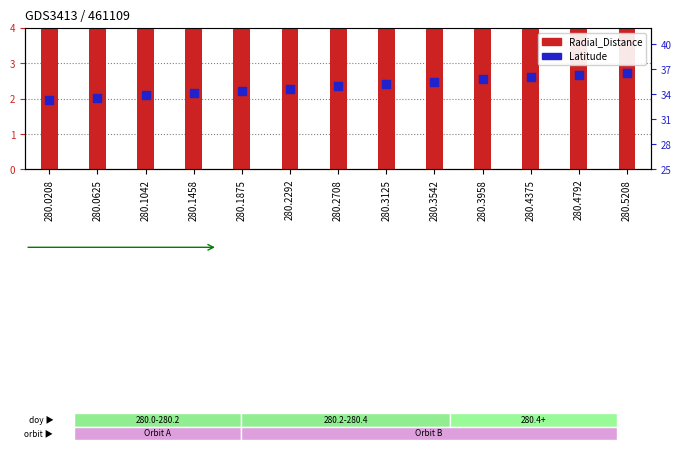

At how many categories does at least one series exceed 33?

13